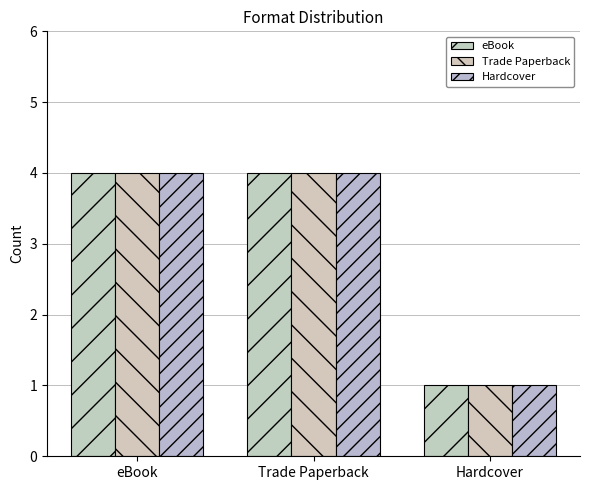

Which series has the largest range (max minus min)?

eBook